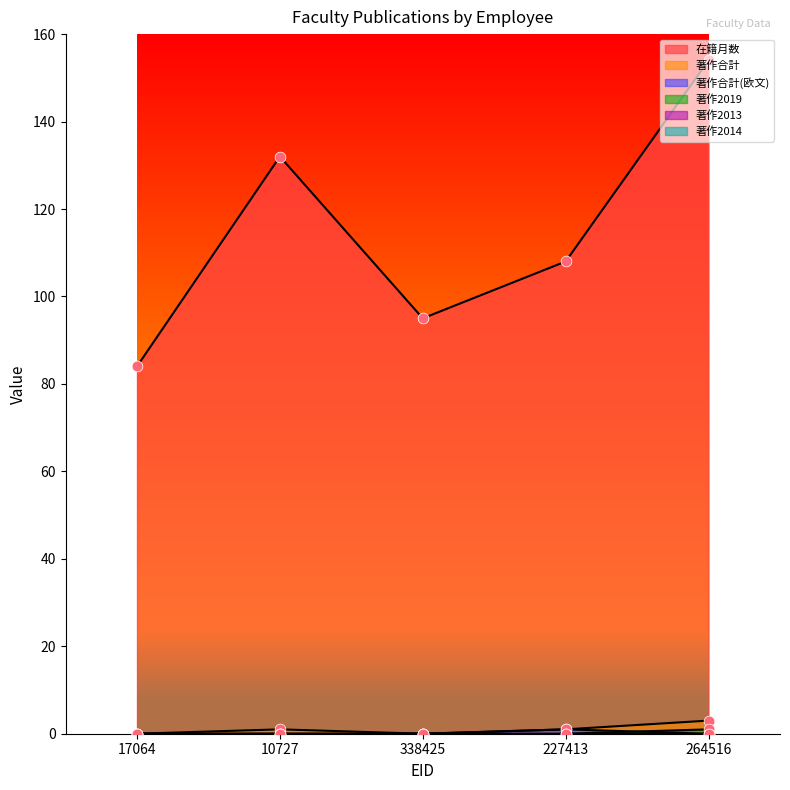

Which series has the largest Y range (max minus min)?

在籍月数